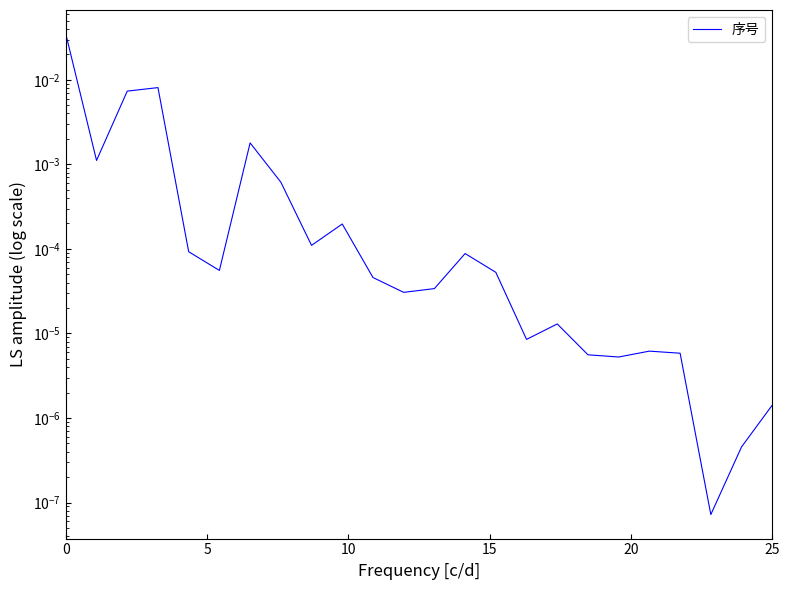

How many points are higher than both their immediate neighbors (excluding endpoints)?

6